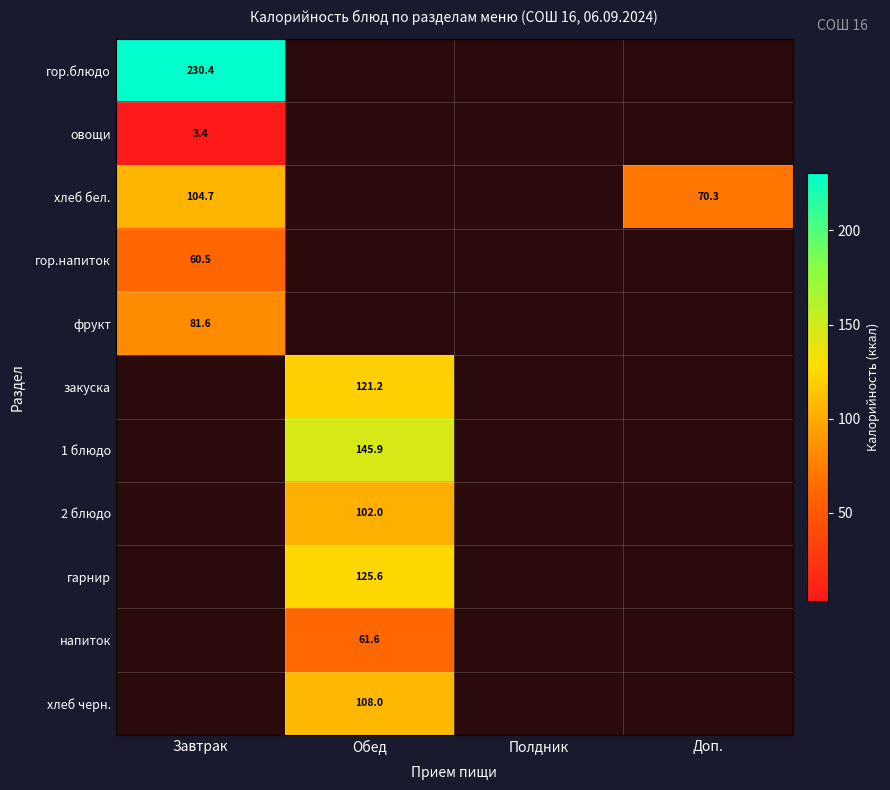

True or false: закуска has a value of 121.2 at Обед.

True